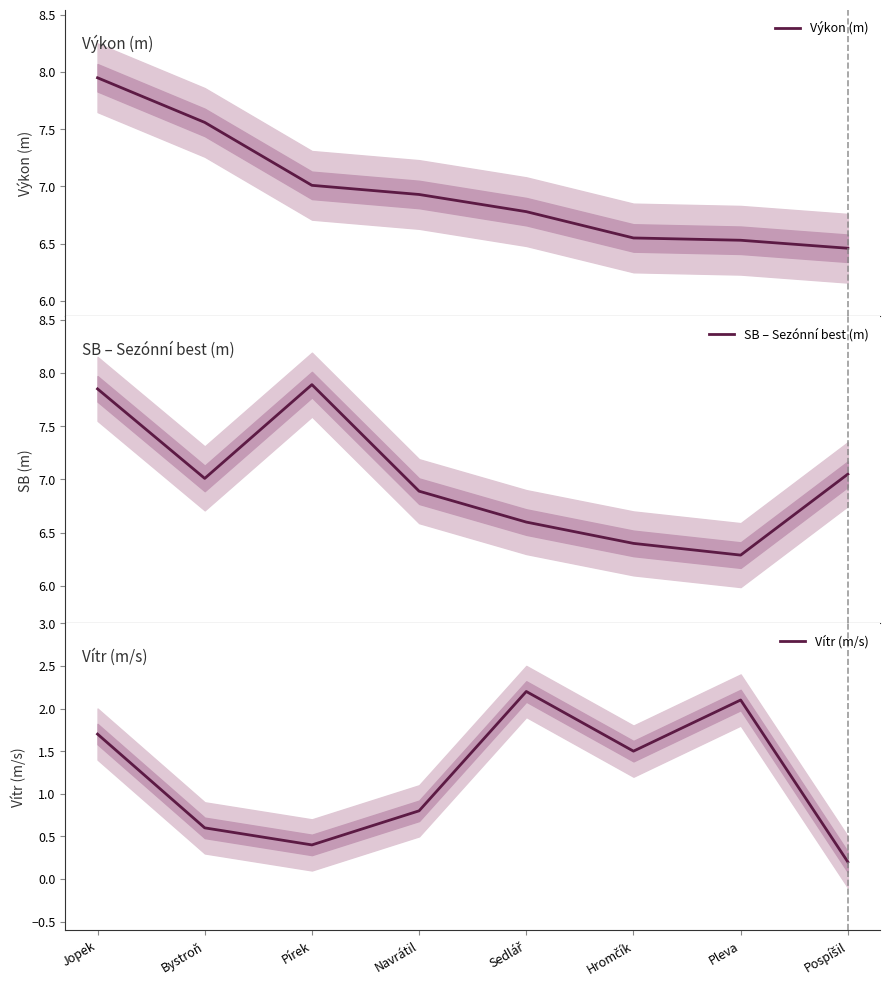

Is it true that SB – Sezónní best (m) equals 8.8 at Sedlář?

False